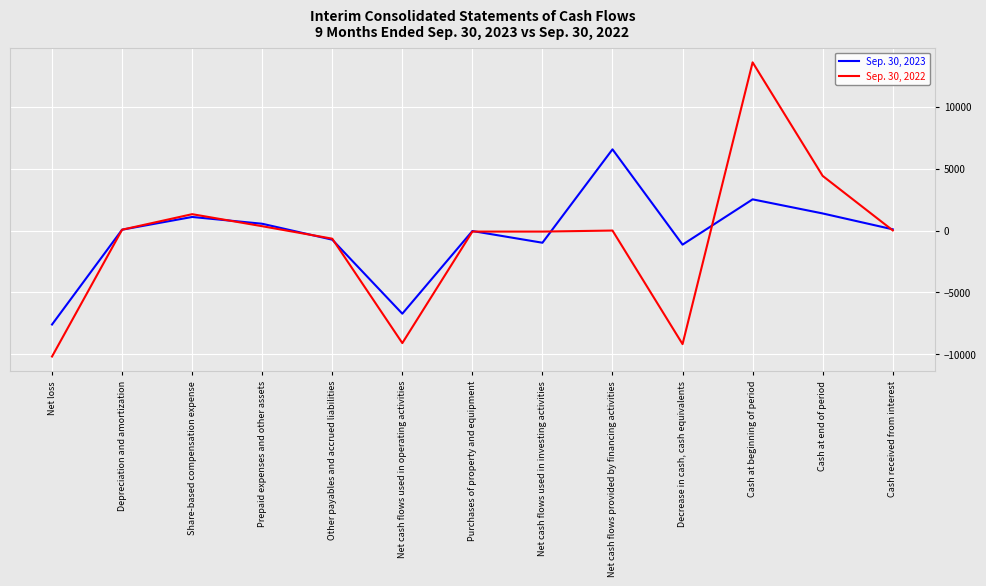

Where is the first local minimum for Sep. 30, 2022?

Net cash flows used in operating activities